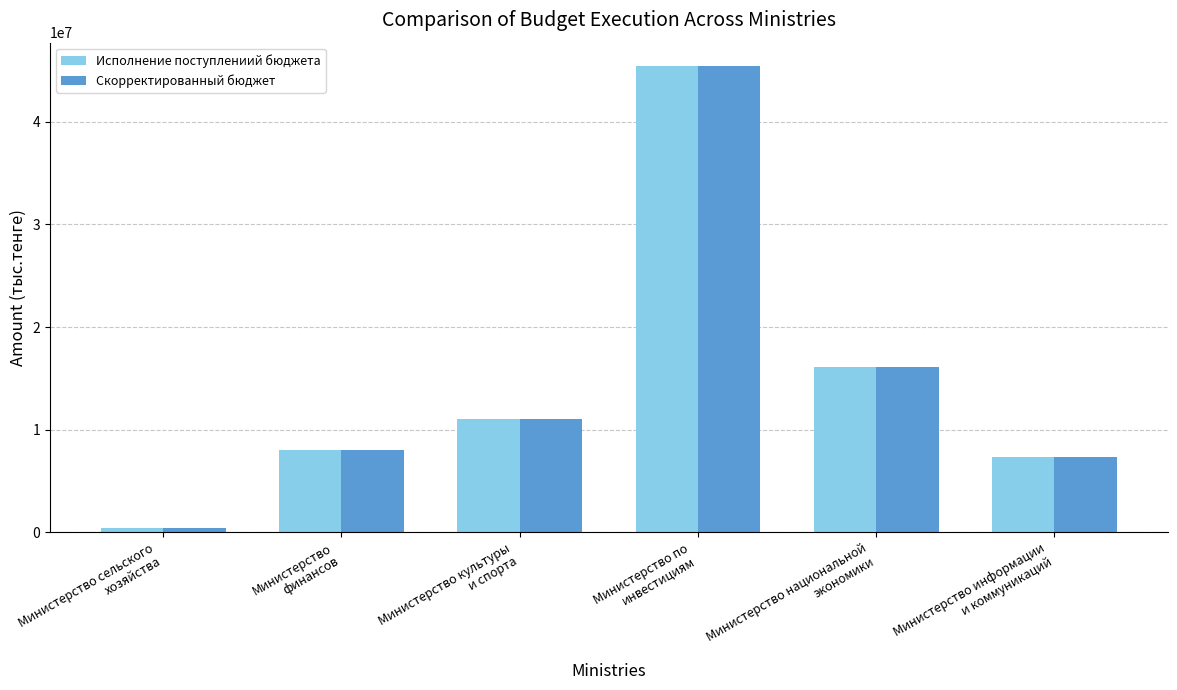

What is the highest value of the Скорректированный бюджет series?

45435586.0